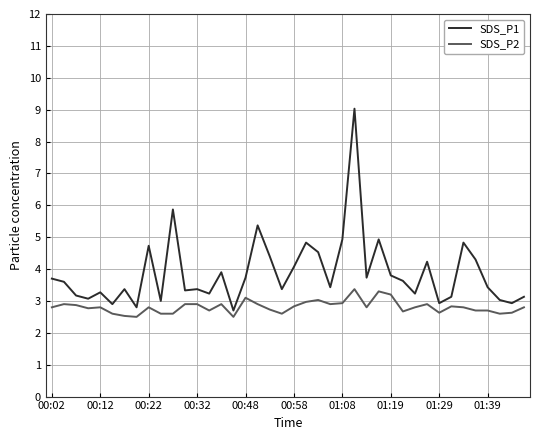

Rank the series by their average value, from highest to lowest.

SDS_P1, SDS_P2